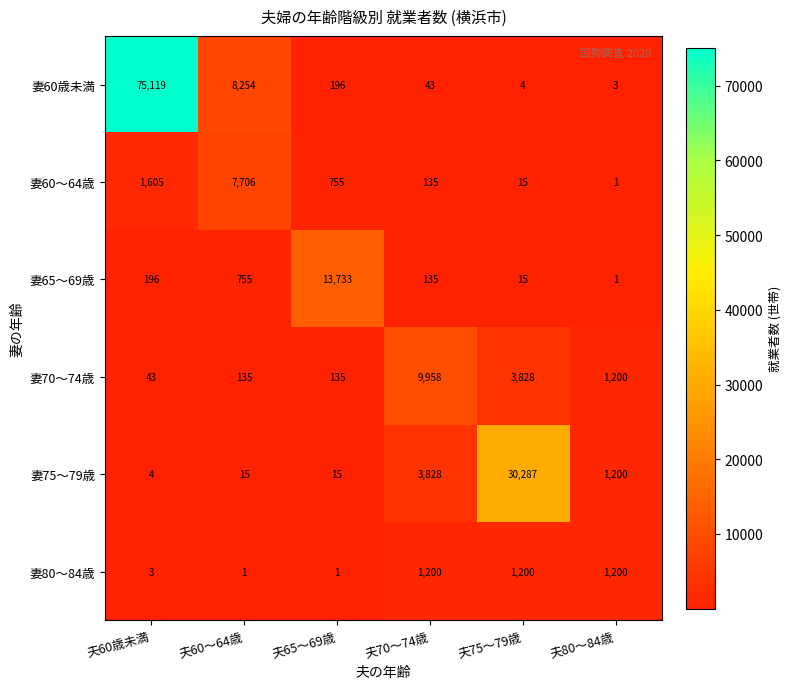

Which series has the widest spread of values?

妻60歳未満